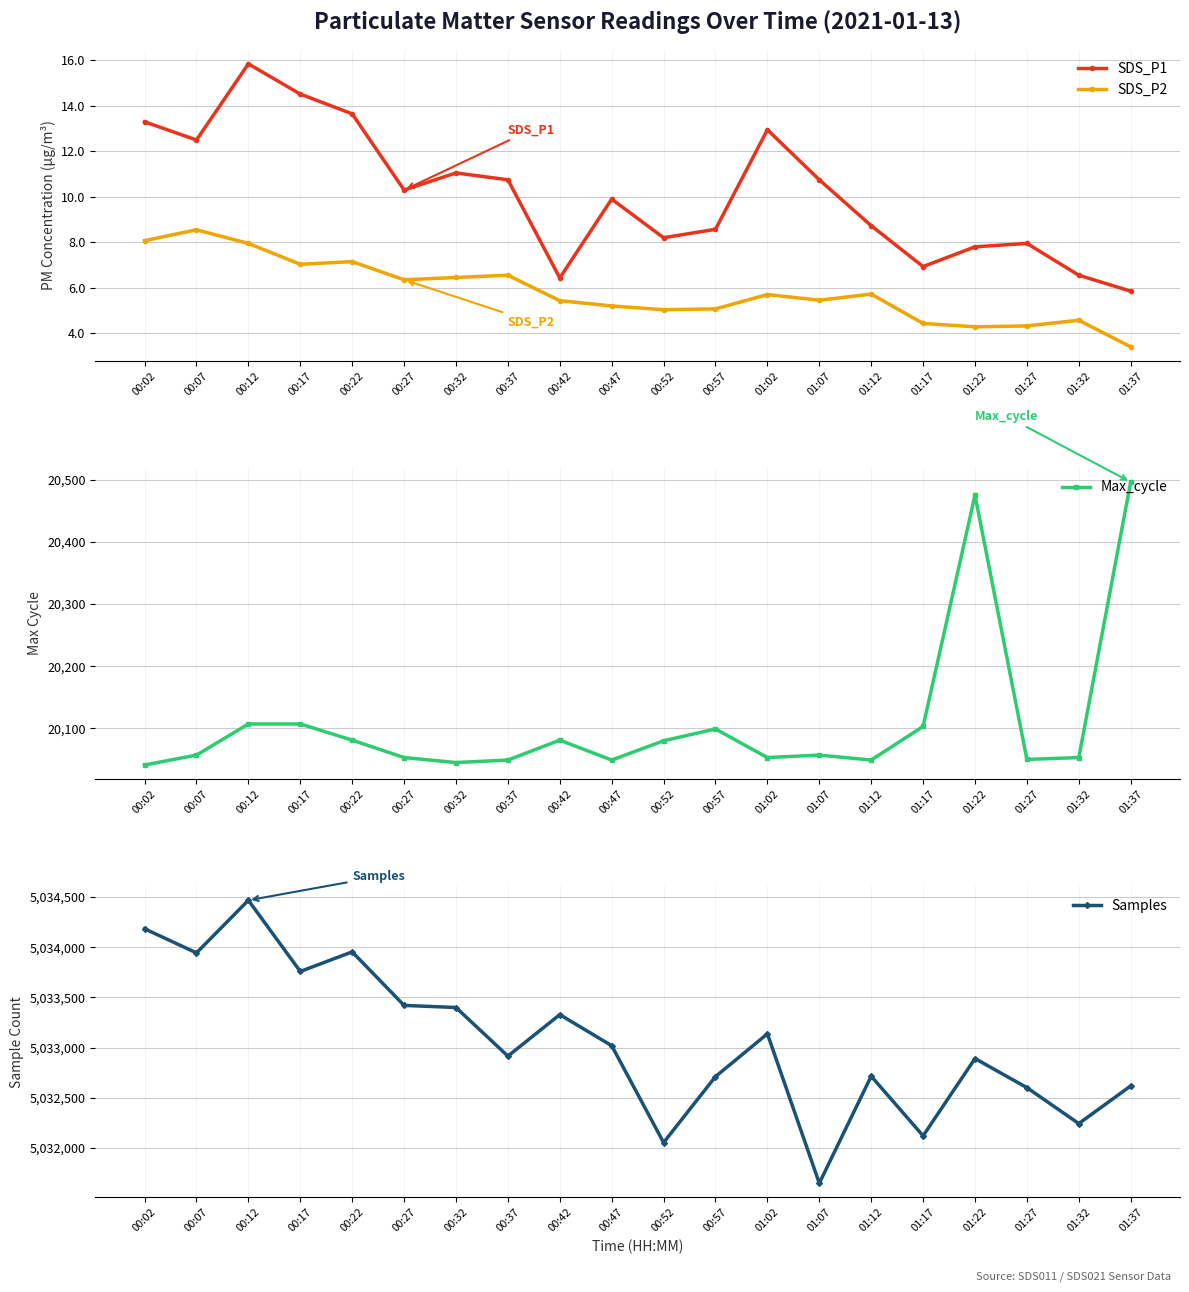

Rank the series at 01:02 from lowest to highest value.

SDS_P2, SDS_P1, Max_cycle, Samples